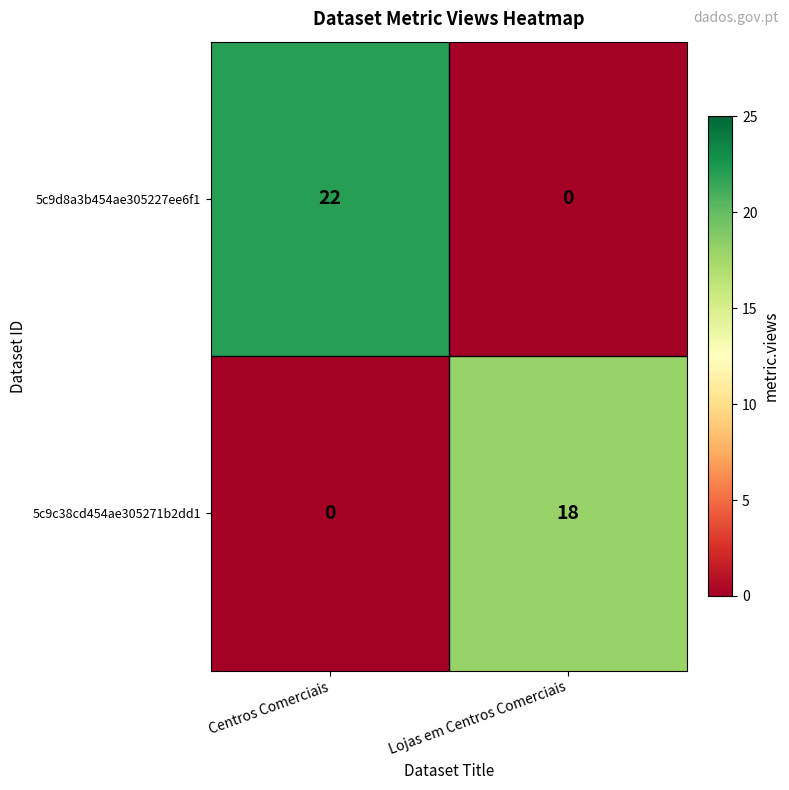

Rank the series at Lojas em Centros Comerciais from highest to lowest value.

5c9c38cd454ae305271b2dd1, 5c9d8a3b454ae305227ee6f1